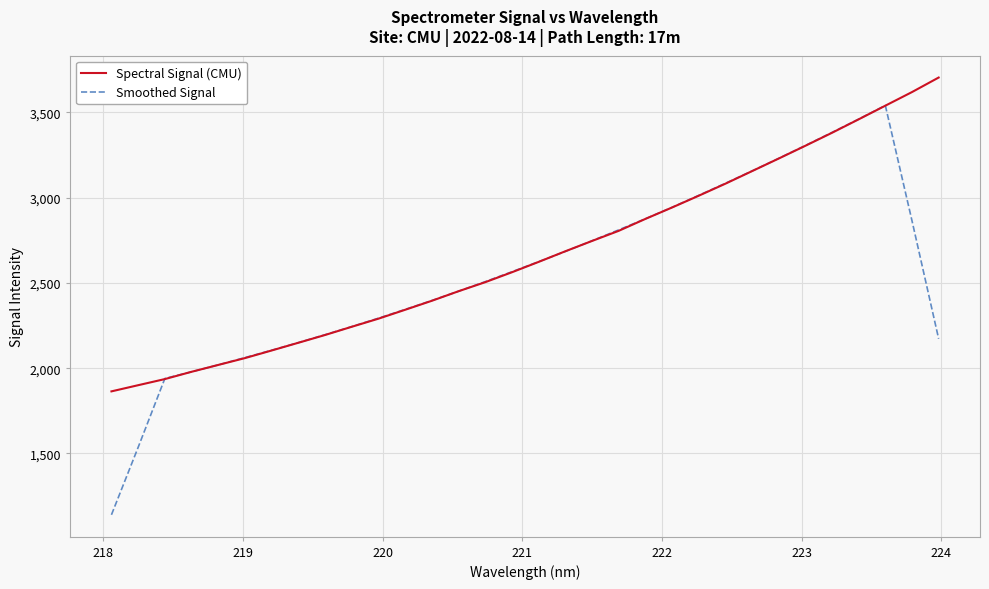

Which series has the largest range (max minus min)?

Smoothed Signal